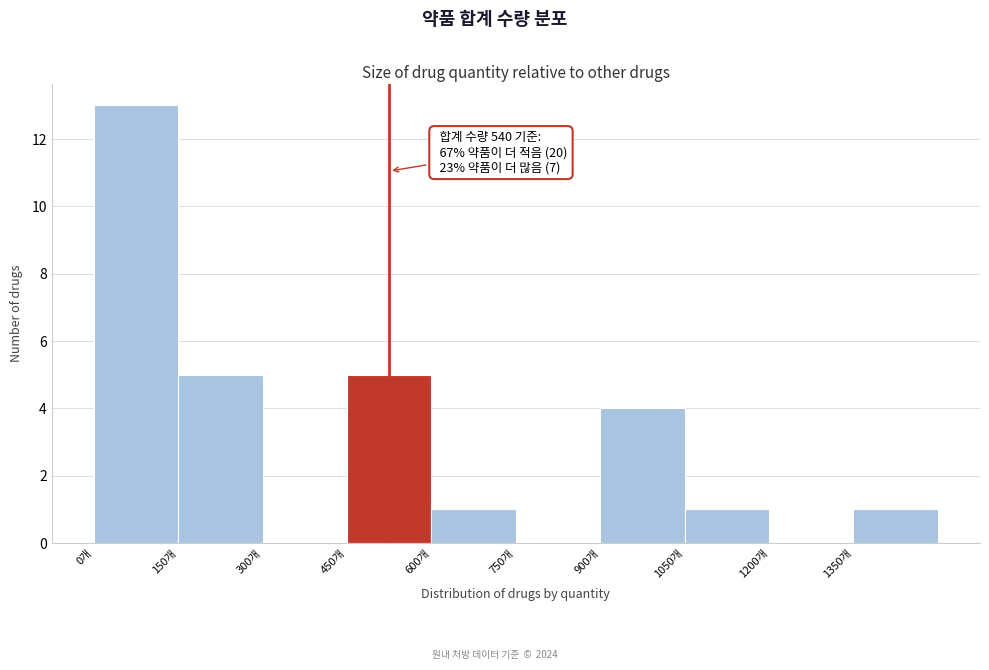

Which range on the x-axis has the tallest bar?

0 to 150